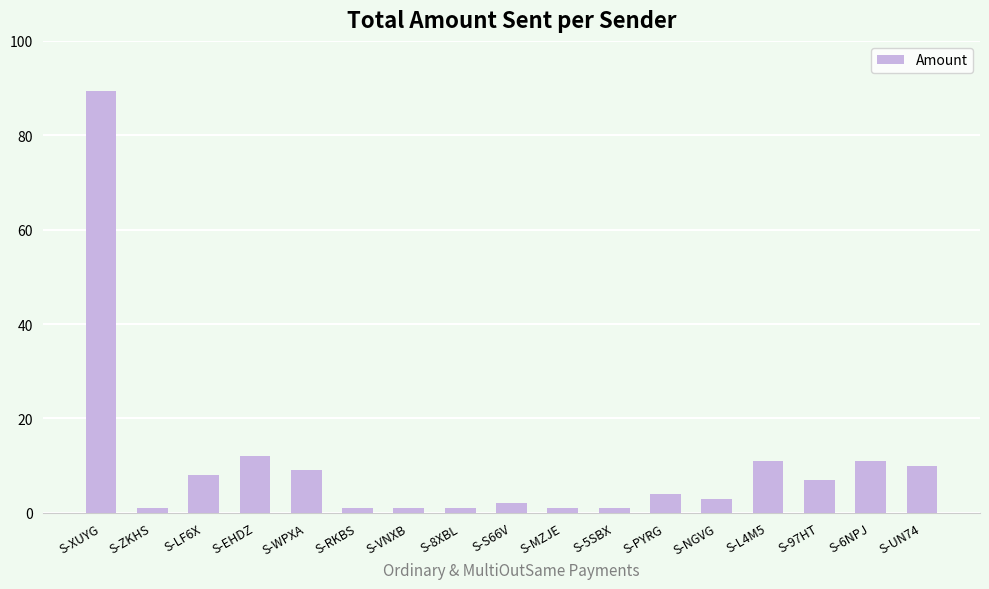

Reading left to right, list all the values displayed in this chart.

89.3	1.0	8.0	12.0	9.0	1.0	1.0	1.0	2.0	1.0	1.0	4.0	3.0	11.0	7.0	11.0	10.0